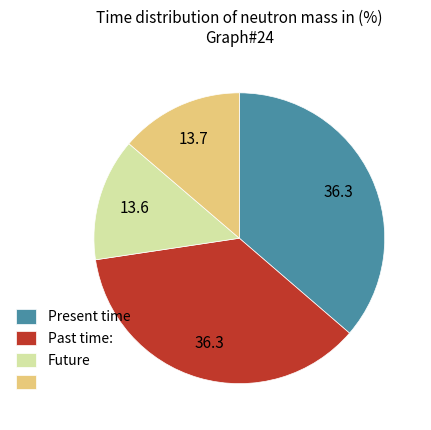

Is there any slice that represents more than half of the pie?

No